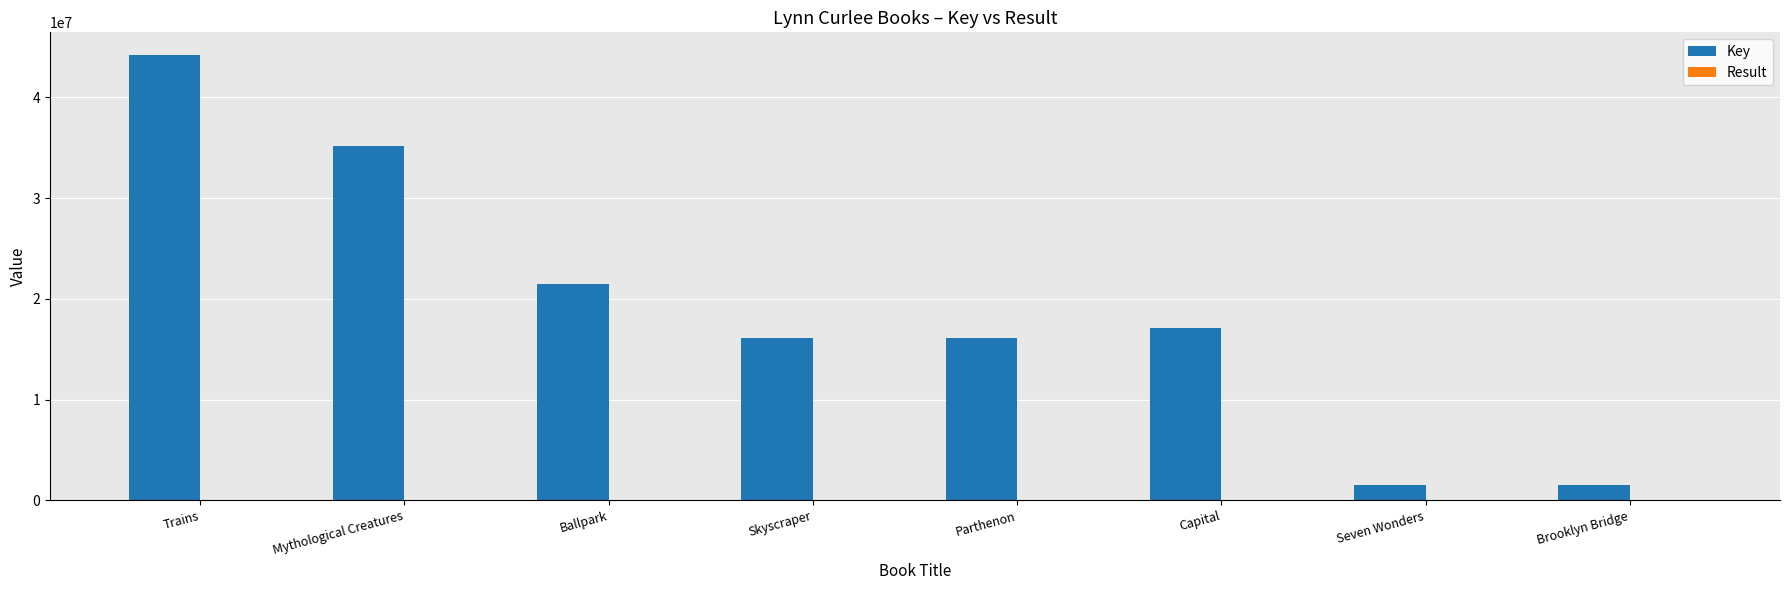

Where is Key nearest to the value 22897657?

Ballpark